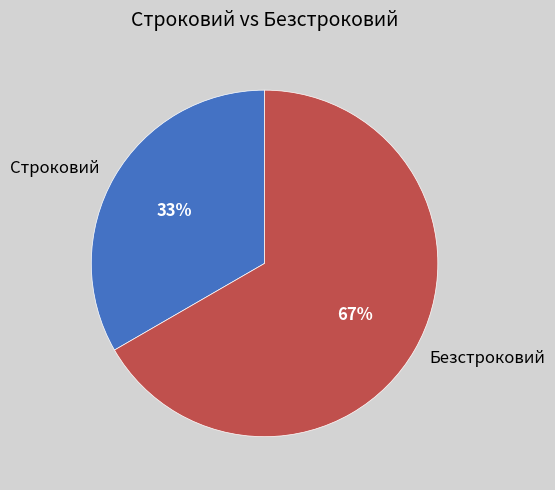

Which has a higher value, Строковий or Безстроковий?

Безстроковий